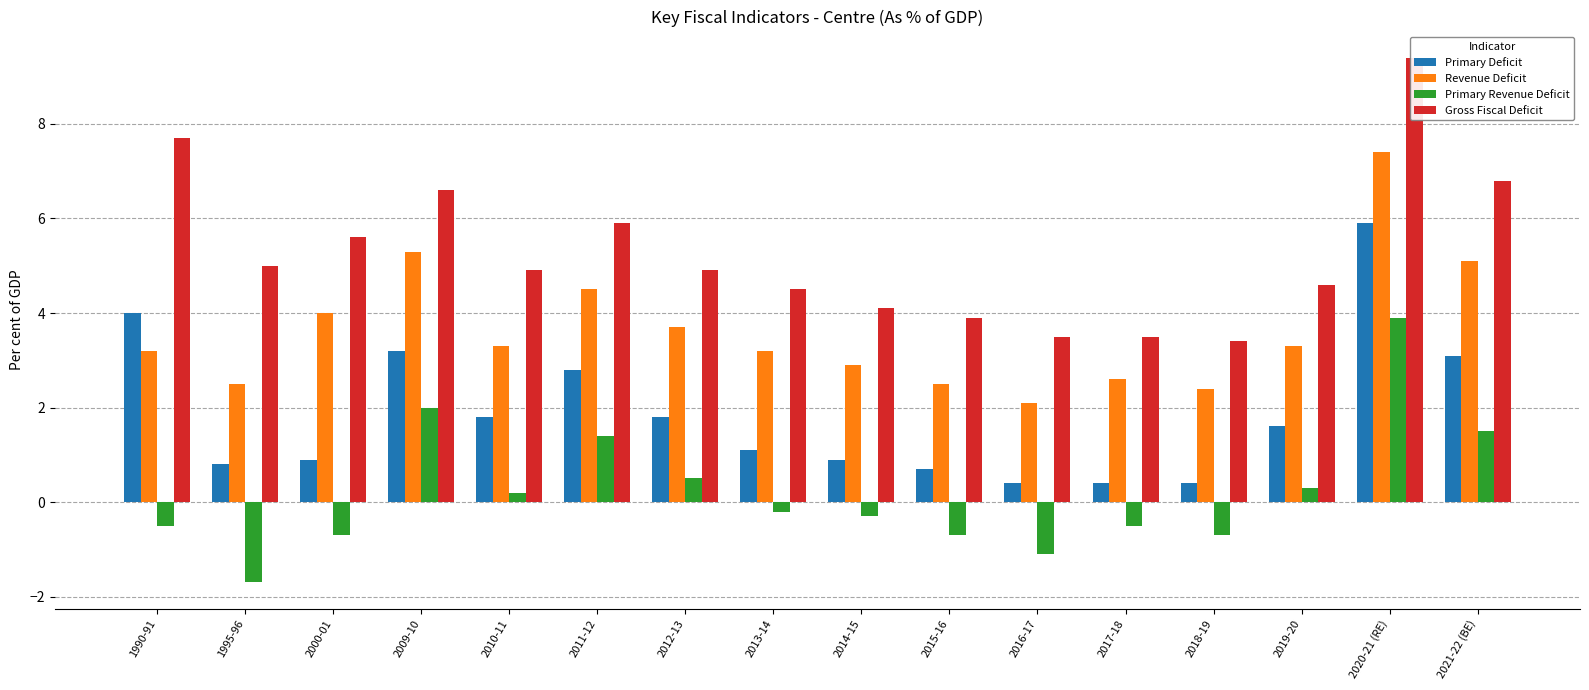

At 2009-10, list the series in order from smallest to largest.

Primary Revenue Deficit, Primary Deficit, Revenue Deficit, Gross Fiscal Deficit